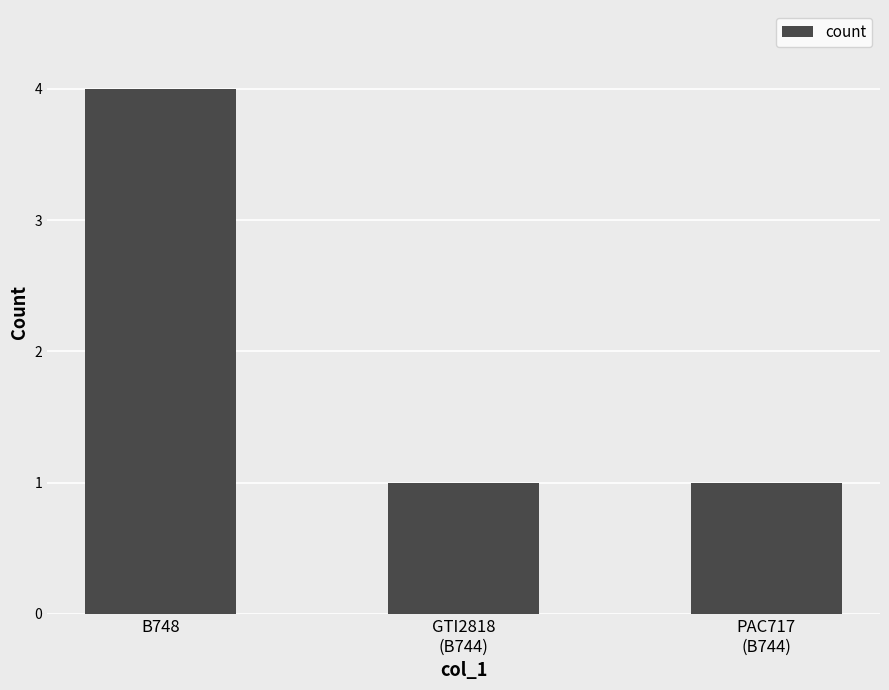

The value at PAC717
(B744) is 1. True or false?

True